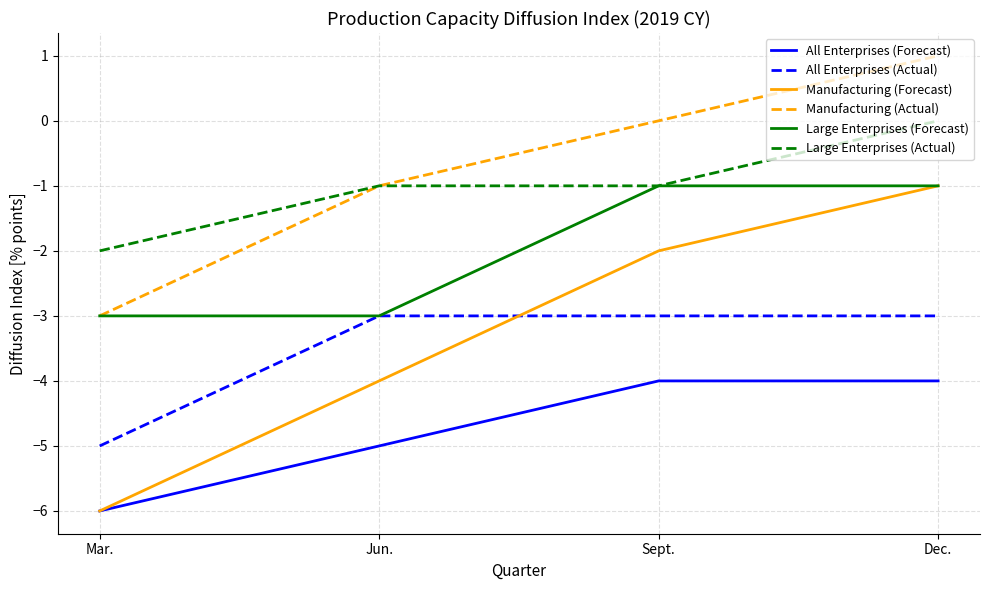

Which series has the largest range (max minus min)?

Manufacturing (Forecast)